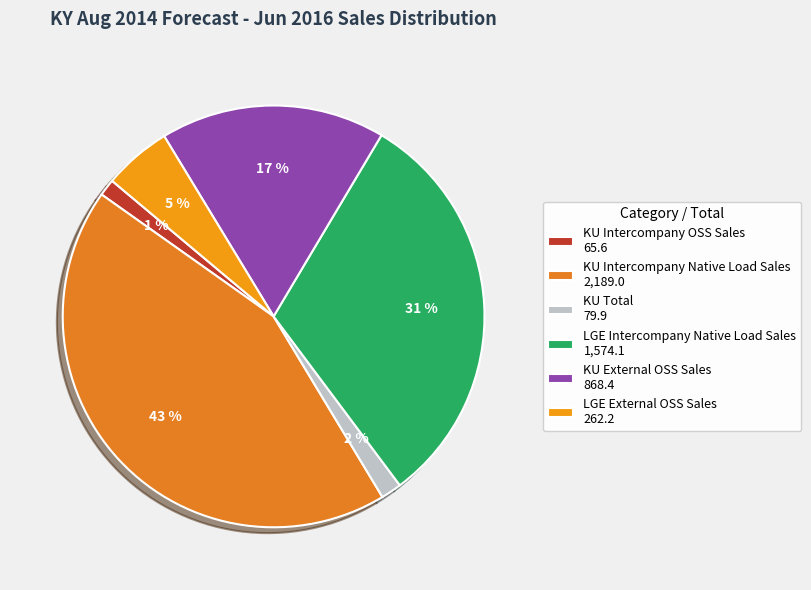

To the nearest percent, what is the combined percentage of LGE External OSS Sales and KU Intercompany OSS Sales?

7%